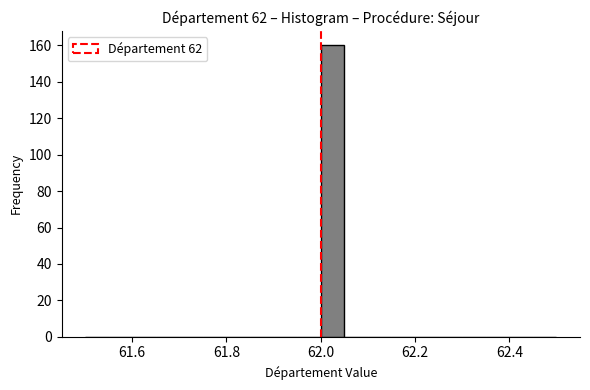

Around what value on the x-axis is the tallest bar? Give the approximate position of its centre, as read against the axis.

62.02